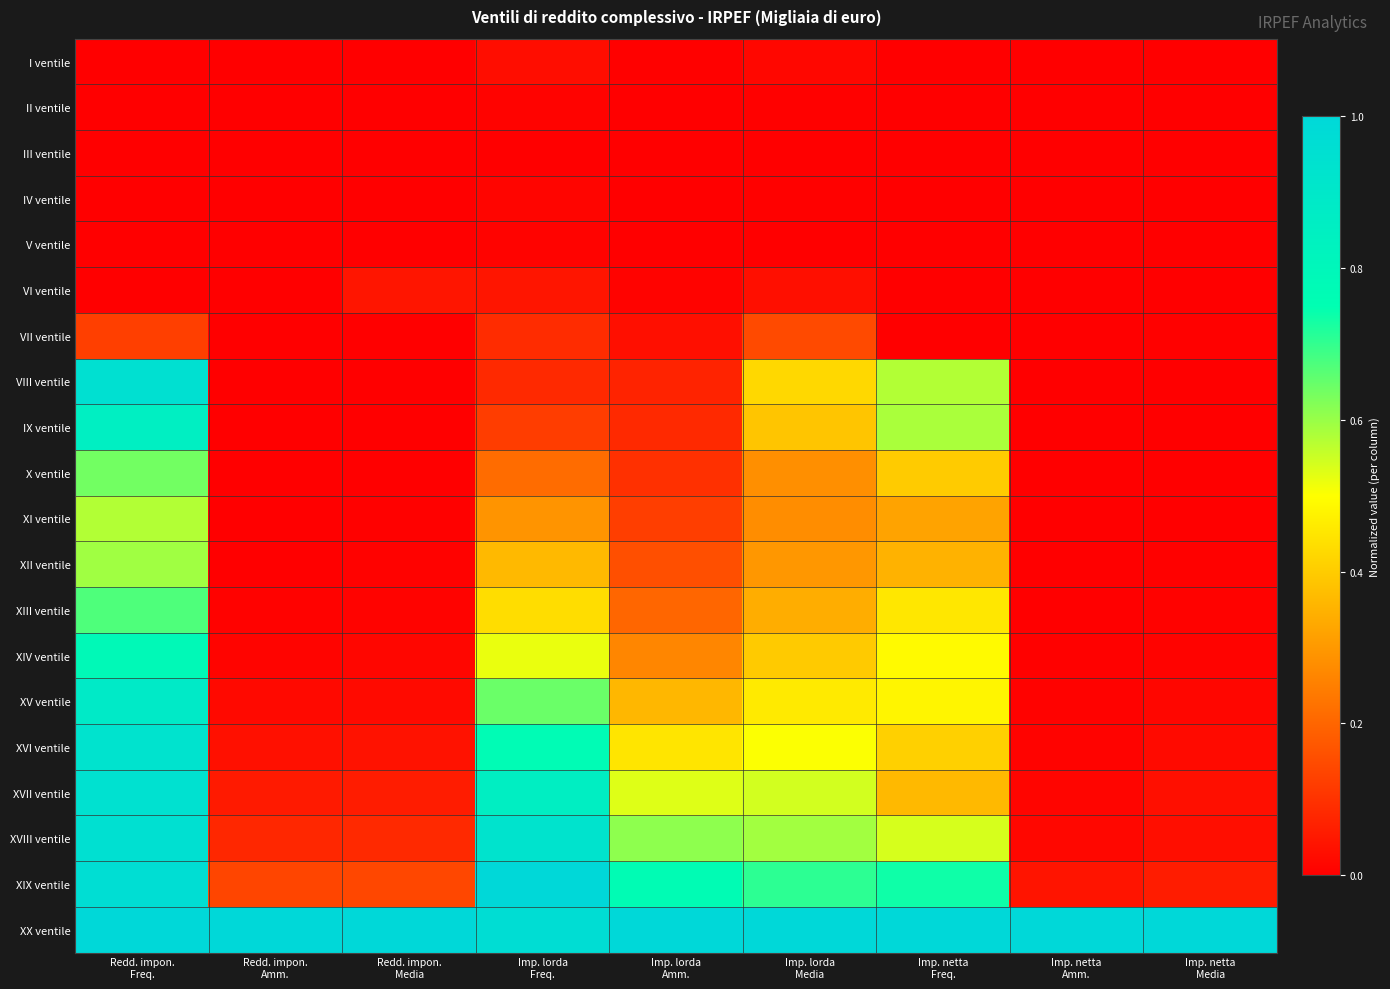

Reading left to right, what are all the values shown in this chart?

I ventile: Redd. impon.
Freq.=0.0	Redd. impon.
Amm.=0.0	Redd. impon.
Media=0.0	Imp. lorda
Freq.=0.0	Imp. lorda
Amm.=0.0	Imp. lorda
Media=0.0	Imp. netta
Freq.=0.0	Imp. netta
Amm.=0.0	Imp. netta
Media=0.0
II ventile: Redd. impon.
Freq.=0.0	Redd. impon.
Amm.=0.0	Redd. impon.
Media=0.0	Imp. lorda
Freq.=0.0	Imp. lorda
Amm.=0.0	Imp. lorda
Media=0.0	Imp. netta
Freq.=0.0	Imp. netta
Amm.=0.0	Imp. netta
Media=0.0
III ventile: Redd. impon.
Freq.=0.0	Redd. impon.
Amm.=0.0	Redd. impon.
Media=0.0	Imp. lorda
Freq.=0.0	Imp. lorda
Amm.=0.0	Imp. lorda
Media=0.0	Imp. netta
Freq.=0.0	Imp. netta
Amm.=0.0	Imp. netta
Media=0.0
IV ventile: Redd. impon.
Freq.=0.0	Redd. impon.
Amm.=0.0	Redd. impon.
Media=0.0	Imp. lorda
Freq.=0.0	Imp. lorda
Amm.=0.0	Imp. lorda
Media=0.0	Imp. netta
Freq.=0.0	Imp. netta
Amm.=0.0	Imp. netta
Media=0.0
V ventile: Redd. impon.
Freq.=0.0	Redd. impon.
Amm.=0.0	Redd. impon.
Media=0.0	Imp. lorda
Freq.=0.0	Imp. lorda
Amm.=0.0	Imp. lorda
Media=0.0	Imp. netta
Freq.=0.0	Imp. netta
Amm.=0.0	Imp. netta
Media=0.0
VI ventile: Redd. impon.
Freq.=0.0	Redd. impon.
Amm.=0.0	Redd. impon.
Media=0.0	Imp. lorda
Freq.=0.0	Imp. lorda
Amm.=0.0	Imp. lorda
Media=0.0	Imp. netta
Freq.=0.0	Imp. netta
Amm.=0.0	Imp. netta
Media=0.0
VII ventile: Redd. impon.
Freq.=0.1	Redd. impon.
Amm.=0.0	Redd. impon.
Media=0.0	Imp. lorda
Freq.=0.1	Imp. lorda
Amm.=0.0	Imp. lorda
Media=0.1	Imp. netta
Freq.=0.0	Imp. netta
Amm.=0.0	Imp. netta
Media=0.0
VIII ventile: Redd. impon.
Freq.=1.0	Redd. impon.
Amm.=0.0	Redd. impon.
Media=0.0	Imp. lorda
Freq.=0.1	Imp. lorda
Amm.=0.1	Imp. lorda
Media=0.4	Imp. netta
Freq.=0.6	Imp. netta
Amm.=0.0	Imp. netta
Media=0.0
IX ventile: Redd. impon.
Freq.=0.9	Redd. impon.
Amm.=0.0	Redd. impon.
Media=0.0	Imp. lorda
Freq.=0.1	Imp. lorda
Amm.=0.1	Imp. lorda
Media=0.4	Imp. netta
Freq.=0.6	Imp. netta
Amm.=0.0	Imp. netta
Media=0.0
X ventile: Redd. impon.
Freq.=0.6	Redd. impon.
Amm.=0.0	Redd. impon.
Media=0.0	Imp. lorda
Freq.=0.2	Imp. lorda
Amm.=0.1	Imp. lorda
Media=0.3	Imp. netta
Freq.=0.4	Imp. netta
Amm.=0.0	Imp. netta
Media=0.0
XI ventile: Redd. impon.
Freq.=0.6	Redd. impon.
Amm.=0.0	Redd. impon.
Media=0.0	Imp. lorda
Freq.=0.3	Imp. lorda
Amm.=0.1	Imp. lorda
Media=0.3	Imp. netta
Freq.=0.3	Imp. netta
Amm.=0.0	Imp. netta
Media=0.0
XII ventile: Redd. impon.
Freq.=0.6	Redd. impon.
Amm.=0.0	Redd. impon.
Media=0.0	Imp. lorda
Freq.=0.4	Imp. lorda
Amm.=0.2	Imp. lorda
Media=0.3	Imp. netta
Freq.=0.4	Imp. netta
Amm.=0.0	Imp. netta
Media=0.0
XIII ventile: Redd. impon.
Freq.=0.7	Redd. impon.
Amm.=0.0	Redd. impon.
Media=0.0	Imp. lorda
Freq.=0.4	Imp. lorda
Amm.=0.2	Imp. lorda
Media=0.3	Imp. netta
Freq.=0.5	Imp. netta
Amm.=0.0	Imp. netta
Media=0.0
XIV ventile: Redd. impon.
Freq.=0.8	Redd. impon.
Amm.=0.0	Redd. impon.
Media=0.0	Imp. lorda
Freq.=0.5	Imp. lorda
Amm.=0.3	Imp. lorda
Media=0.4	Imp. netta
Freq.=0.5	Imp. netta
Amm.=0.0	Imp. netta
Media=0.0
XV ventile: Redd. impon.
Freq.=0.9	Redd. impon.
Amm.=0.0	Redd. impon.
Media=0.0	Imp. lorda
Freq.=0.6	Imp. lorda
Amm.=0.4	Imp. lorda
Media=0.5	Imp. netta
Freq.=0.5	Imp. netta
Amm.=0.0	Imp. netta
Media=0.0
XVI ventile: Redd. impon.
Freq.=0.9	Redd. impon.
Amm.=0.0	Redd. impon.
Media=0.0	Imp. lorda
Freq.=0.8	Imp. lorda
Amm.=0.5	Imp. lorda
Media=0.5	Imp. netta
Freq.=0.4	Imp. netta
Amm.=0.0	Imp. netta
Media=0.0
XVII ventile: Redd. impon.
Freq.=0.9	Redd. impon.
Amm.=0.1	Redd. impon.
Media=0.1	Imp. lorda
Freq.=0.9	Imp. lorda
Amm.=0.5	Imp. lorda
Media=0.5	Imp. netta
Freq.=0.4	Imp. netta
Amm.=0.0	Imp. netta
Media=0.0
XVIII ventile: Redd. impon.
Freq.=1.0	Redd. impon.
Amm.=0.1	Redd. impon.
Media=0.1	Imp. lorda
Freq.=0.9	Imp. lorda
Amm.=0.6	Imp. lorda
Media=0.6	Imp. netta
Freq.=0.5	Imp. netta
Amm.=0.0	Imp. netta
Media=0.0
XIX ventile: Redd. impon.
Freq.=1.0	Redd. impon.
Amm.=0.1	Redd. impon.
Media=0.1	Imp. lorda
Freq.=1.0	Imp. lorda
Amm.=0.8	Imp. lorda
Media=0.7	Imp. netta
Freq.=0.7	Imp. netta
Amm.=0.0	Imp. netta
Media=0.1
XX ventile: Redd. impon.
Freq.=1.0	Redd. impon.
Amm.=1.0	Redd. impon.
Media=1.0	Imp. lorda
Freq.=1.0	Imp. lorda
Amm.=1.0	Imp. lorda
Media=1.0	Imp. netta
Freq.=1.0	Imp. netta
Amm.=1.0	Imp. netta
Media=1.0